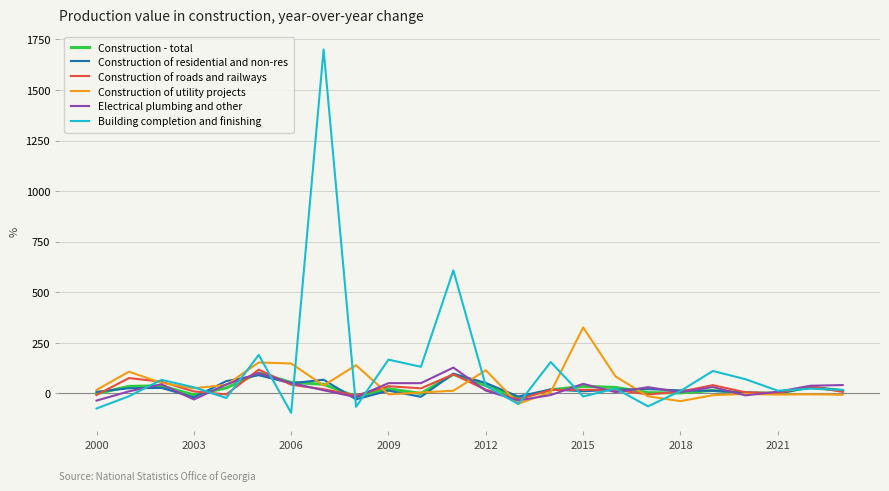

What are all the series names shown in the legend?

Construction - total, Construction of residential and non-res, Construction of roads and railways, Construction of utility projects, Electrical plumbing and other, Building completion and finishing